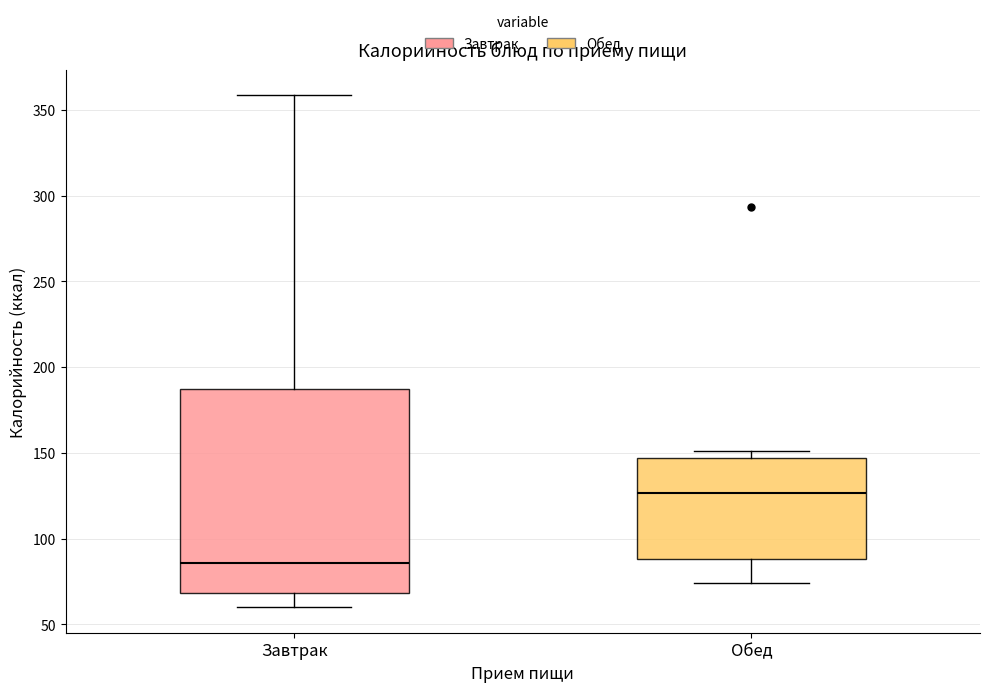

Which box's median line is the lowest?

Завтрак